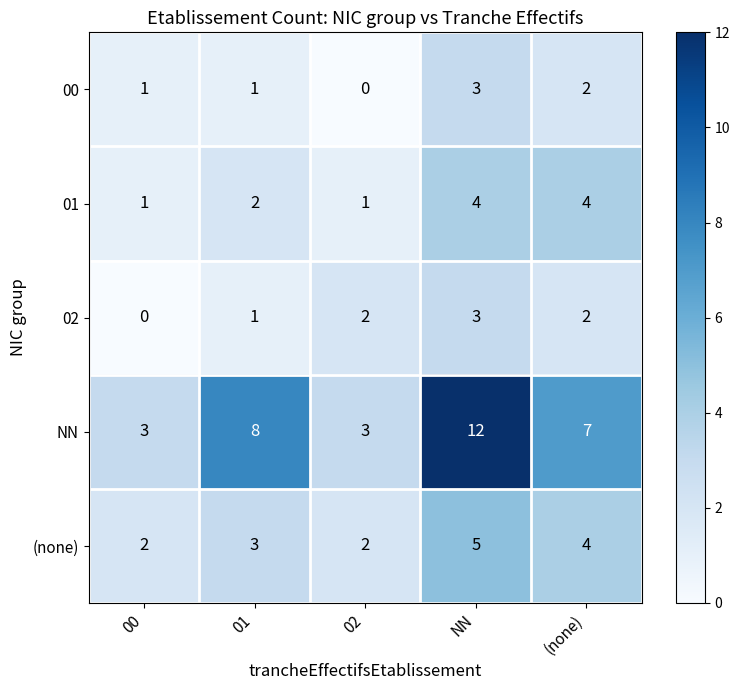

How many data points does each series have?

5